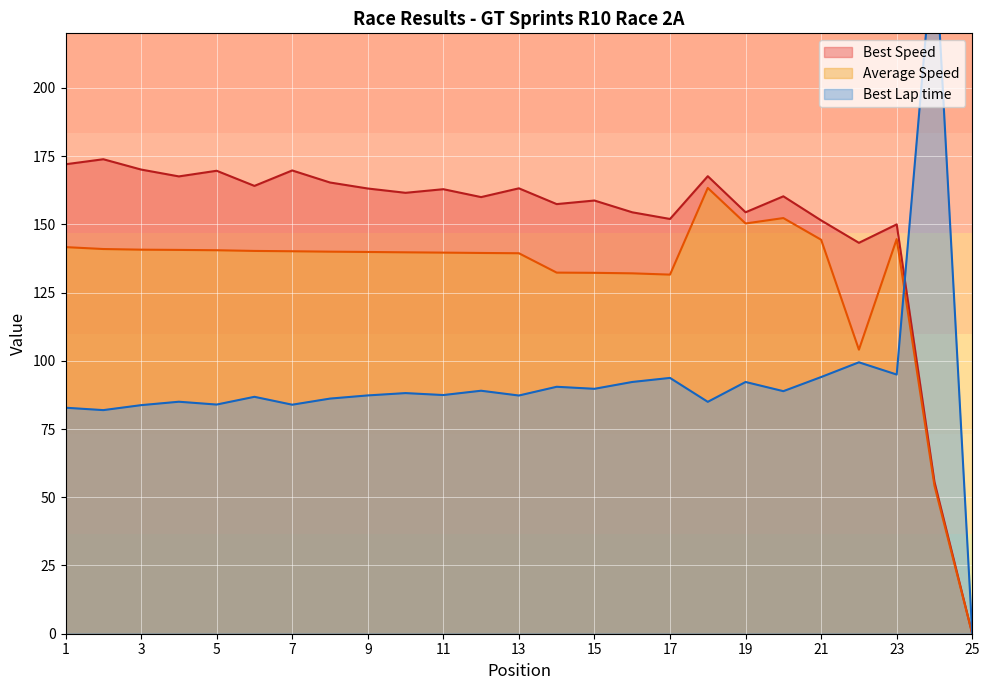

What is the average value of the Average Speed series?

130.6